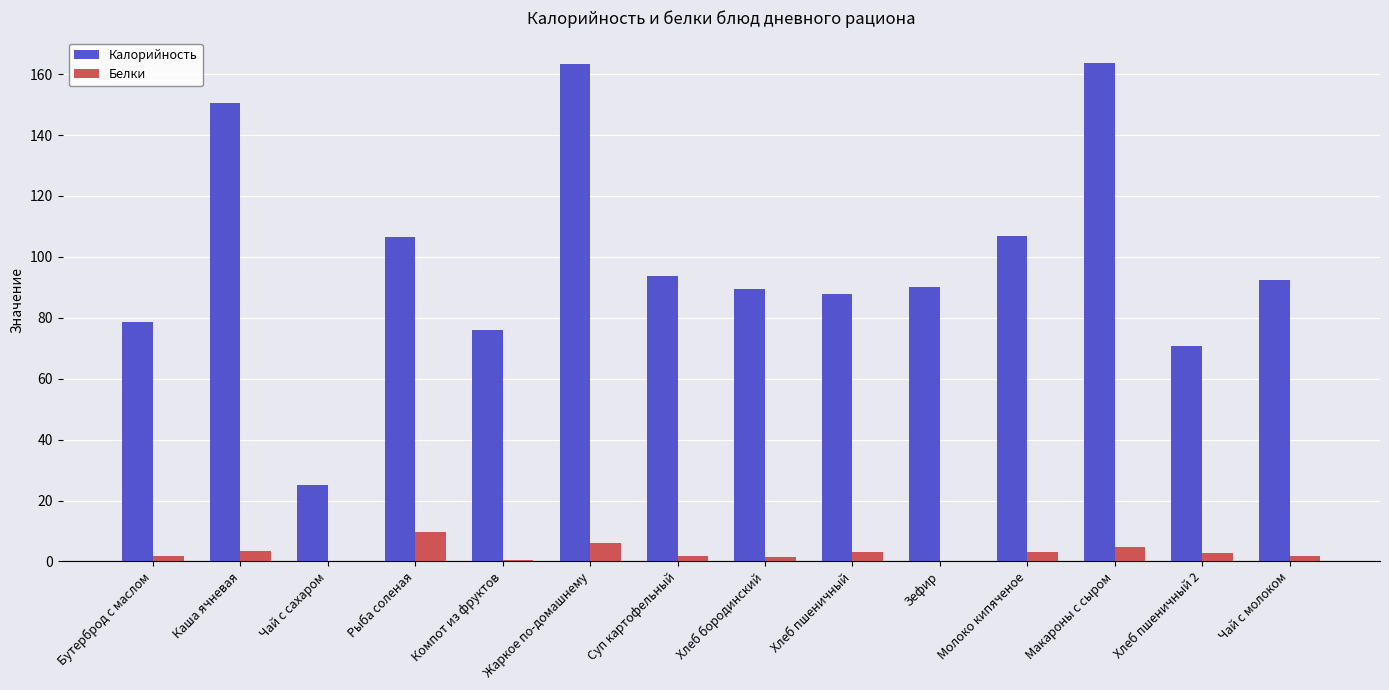

The value of Калорийность at Жаркое по-домашнему is 163.2. True or false?

True